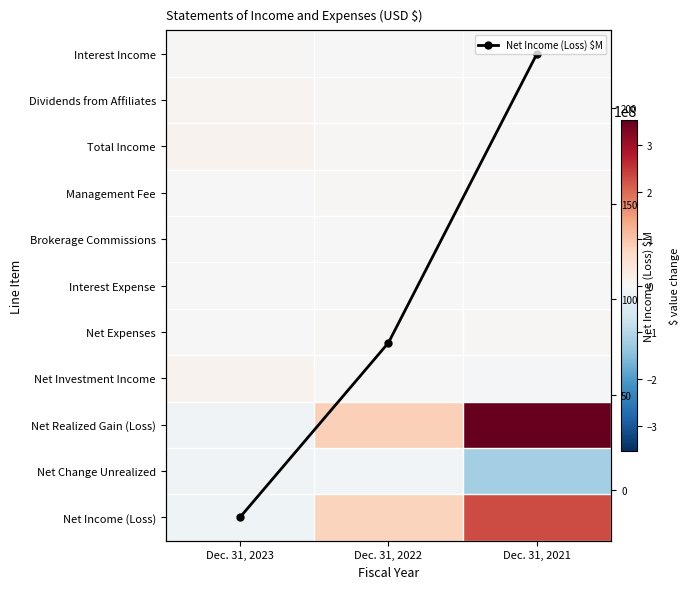

What is the maximum value for Net Income (Loss) $M?

228.7